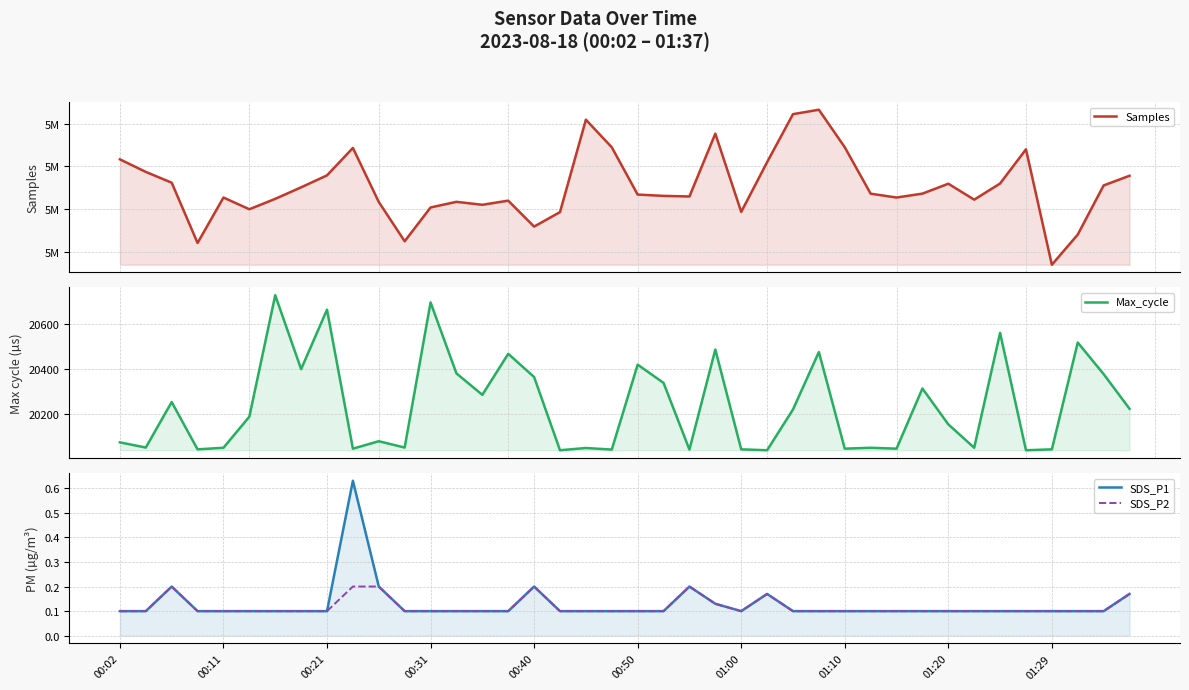

How many data points does each series have?

40